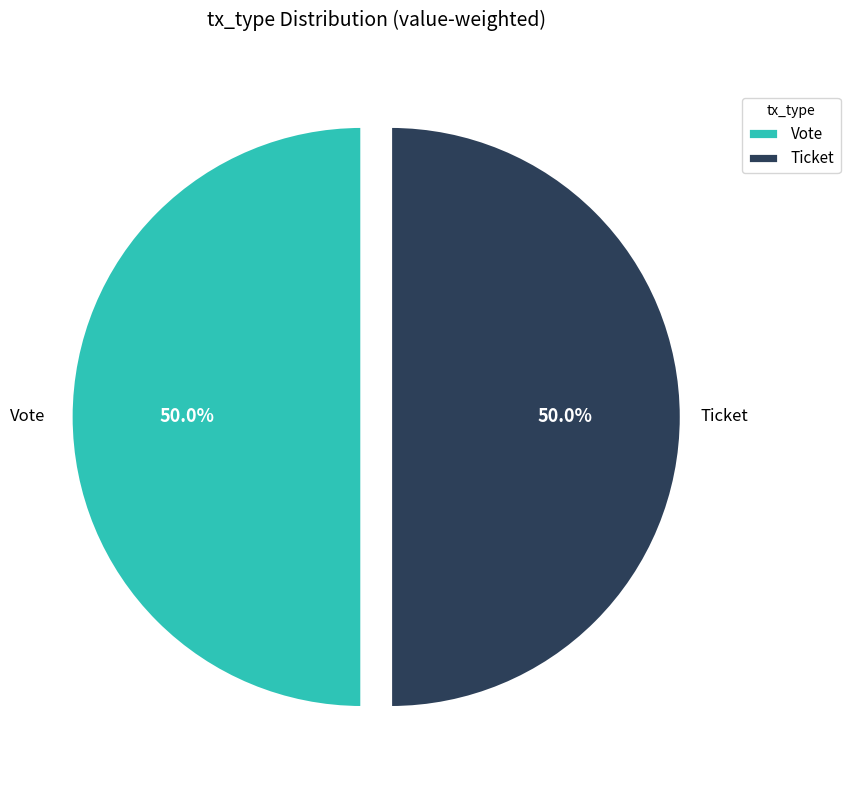

Is the sum of Vote and Ticket greater than half?

Yes